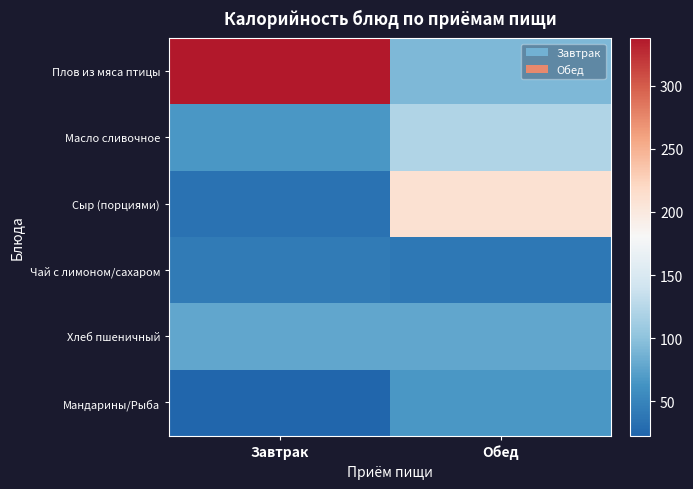

Reading right to left, extract all data points from this chart.

Плов из мяса птицы: Обед=91.8	Завтрак=337.7
Масло сливочное: Обед=120.2	Завтрак=66.1
Сыр (порциями): Обед=210.5	Завтрак=35.0
Чай с лимоном/сахаром: Обед=39.9	Завтрак=42.3
Хлеб пшеничный: Обед=78.0	Завтрак=78.0
Мандарины/Рыба: Обед=66.0	Завтрак=22.8